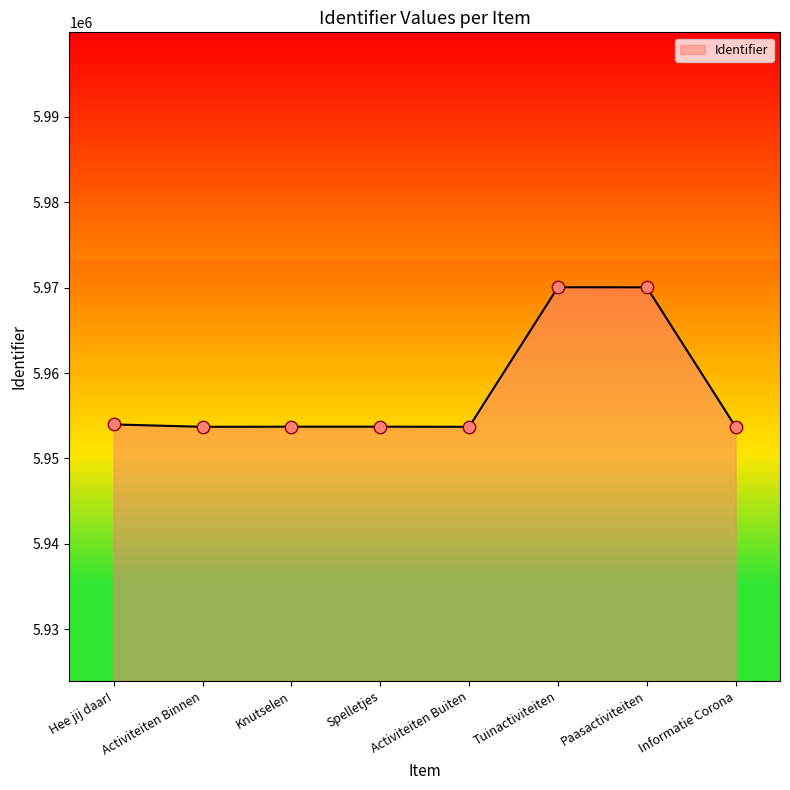

What is the change in value from Hee jij daar! to Tuinactiviteiten?

+16064